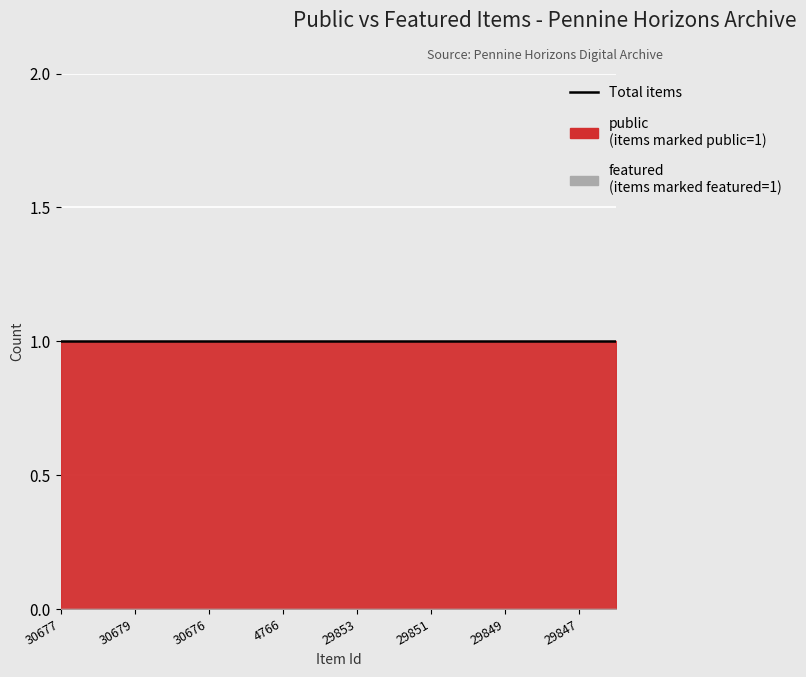

At 30675, list the series in order from smallest to largest.

featured, public